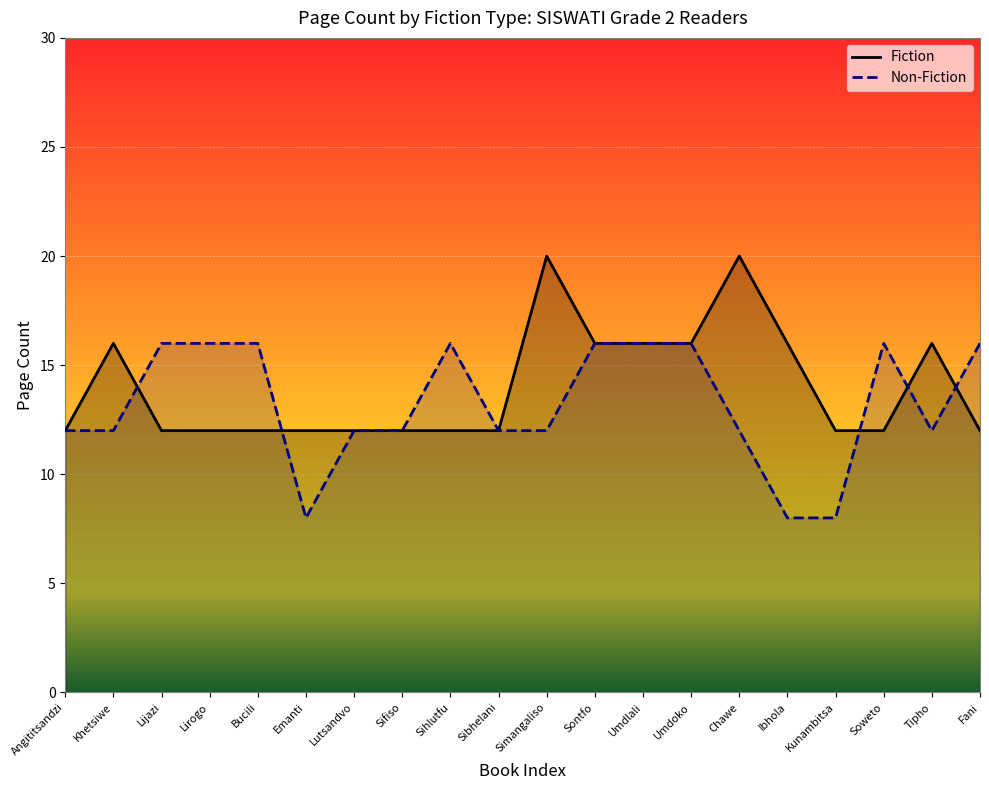

Between Lutsandvo and Simangaliso, which series saw the biggest shift?

Fiction